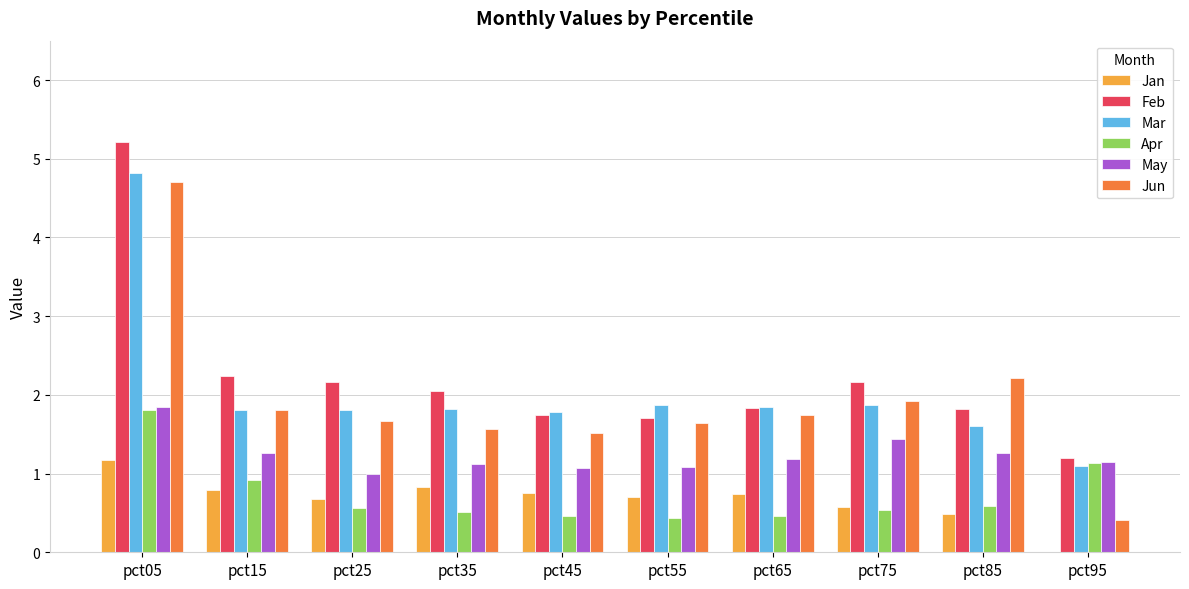

What is the total value across all series at pct05?

19.6